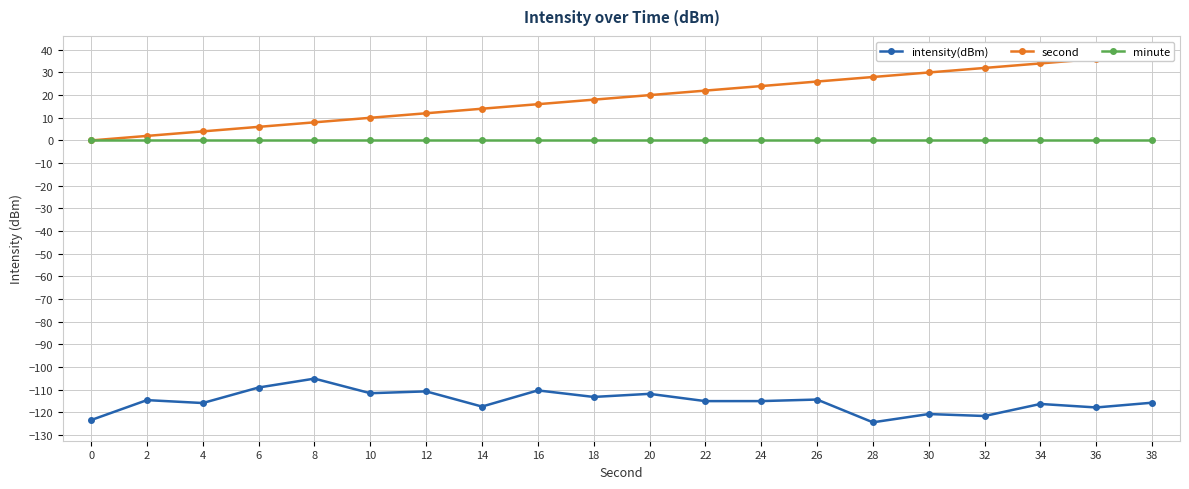

How many lines are shown in the chart?

3